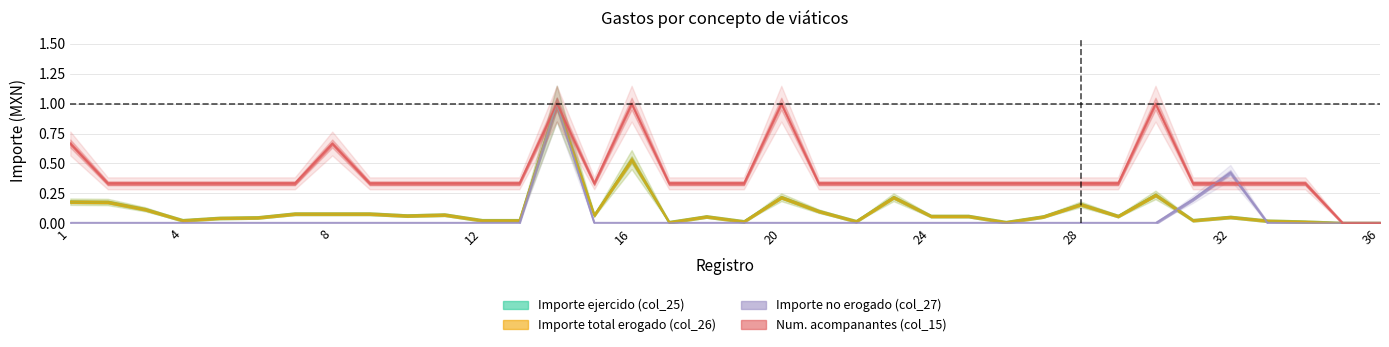

In Importe ejercido (col_25), how many points are lower than both neighbors (excluding endpoints)?

9